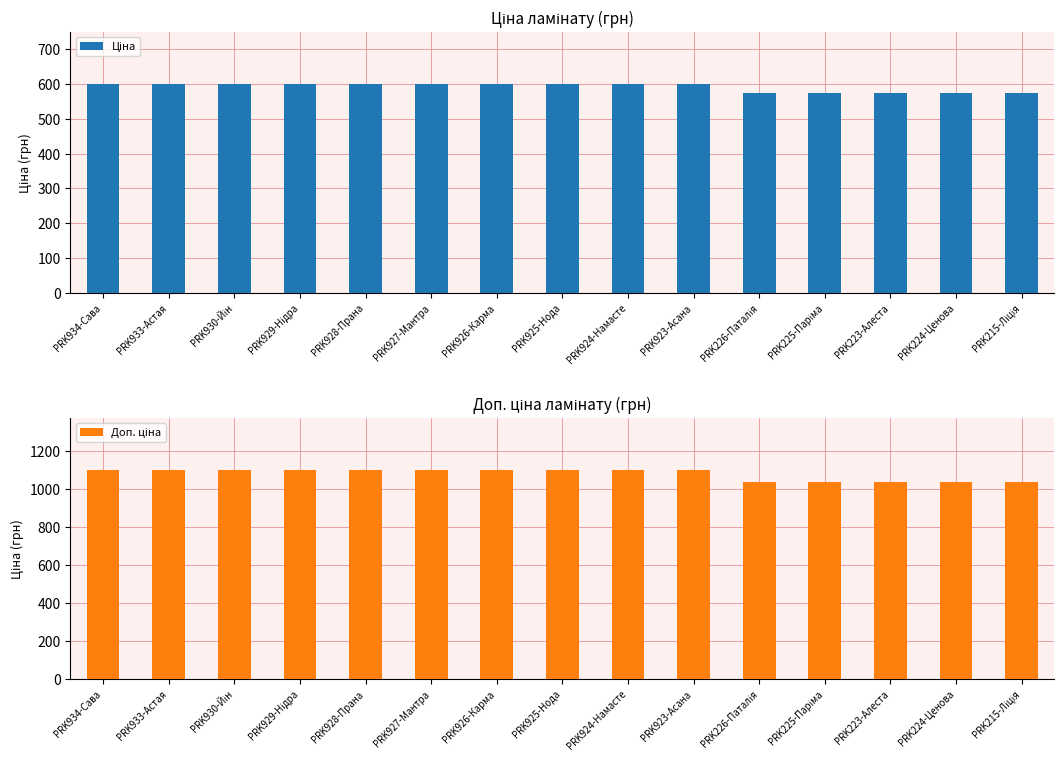

Which label corresponds to the smallest value in the chart?

PRK226-Паталія